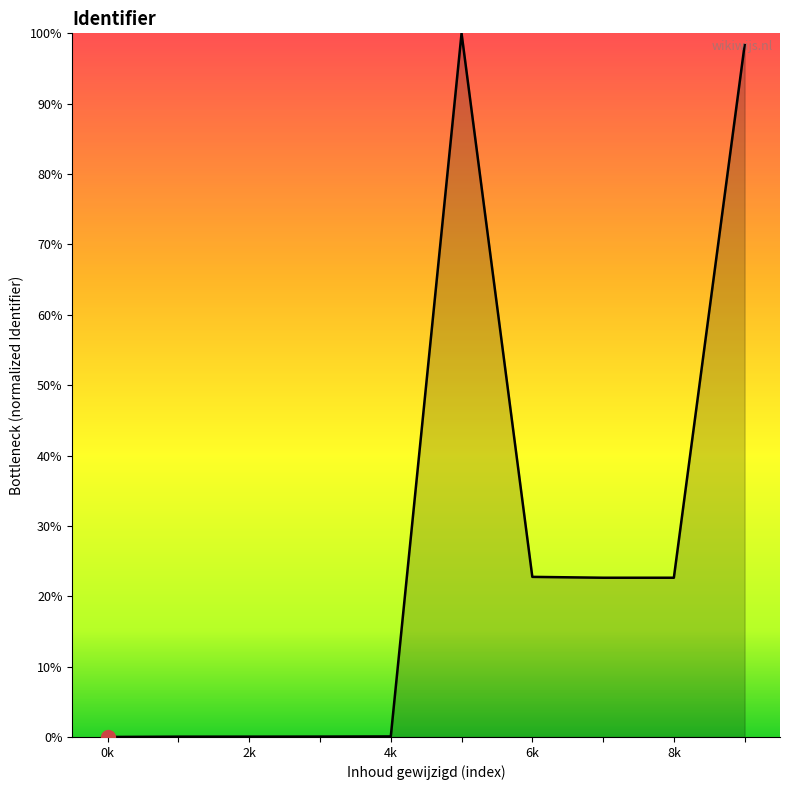

What is the difference between the maximum and minimum values?

100.0